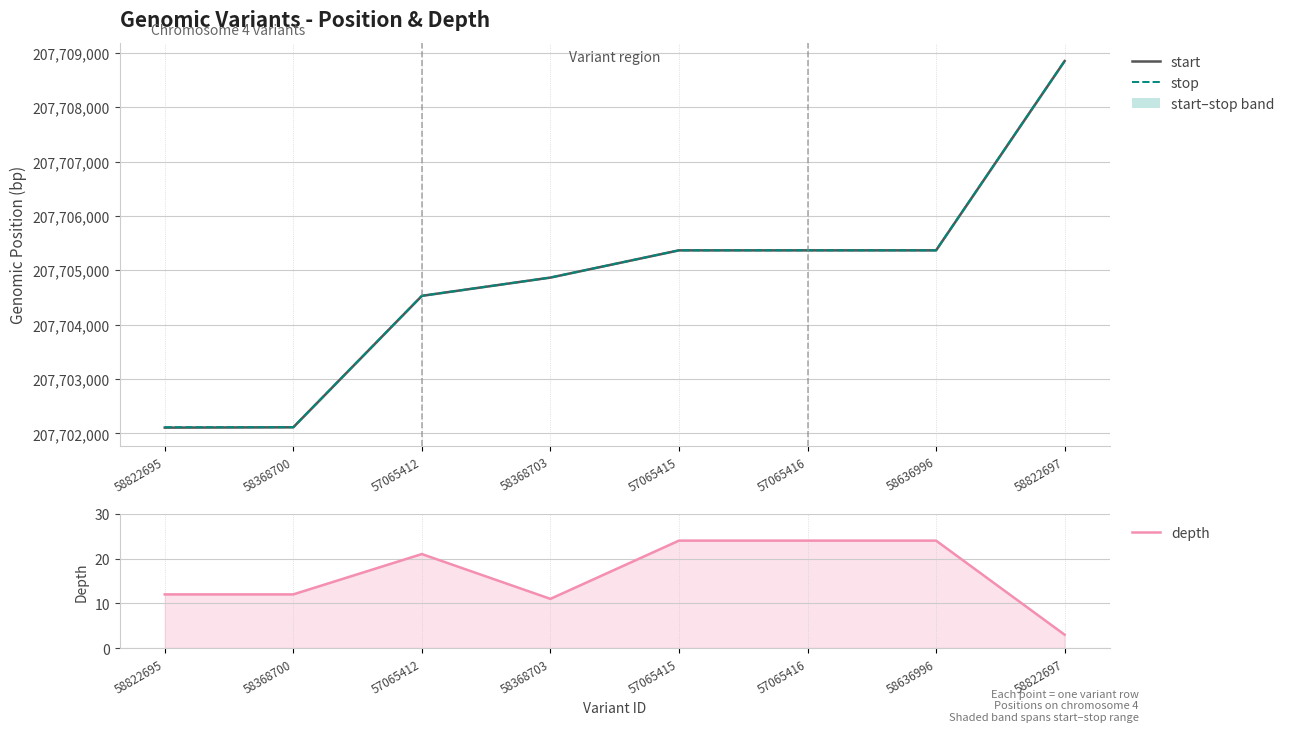

How many data points in depth are less than 21?

4